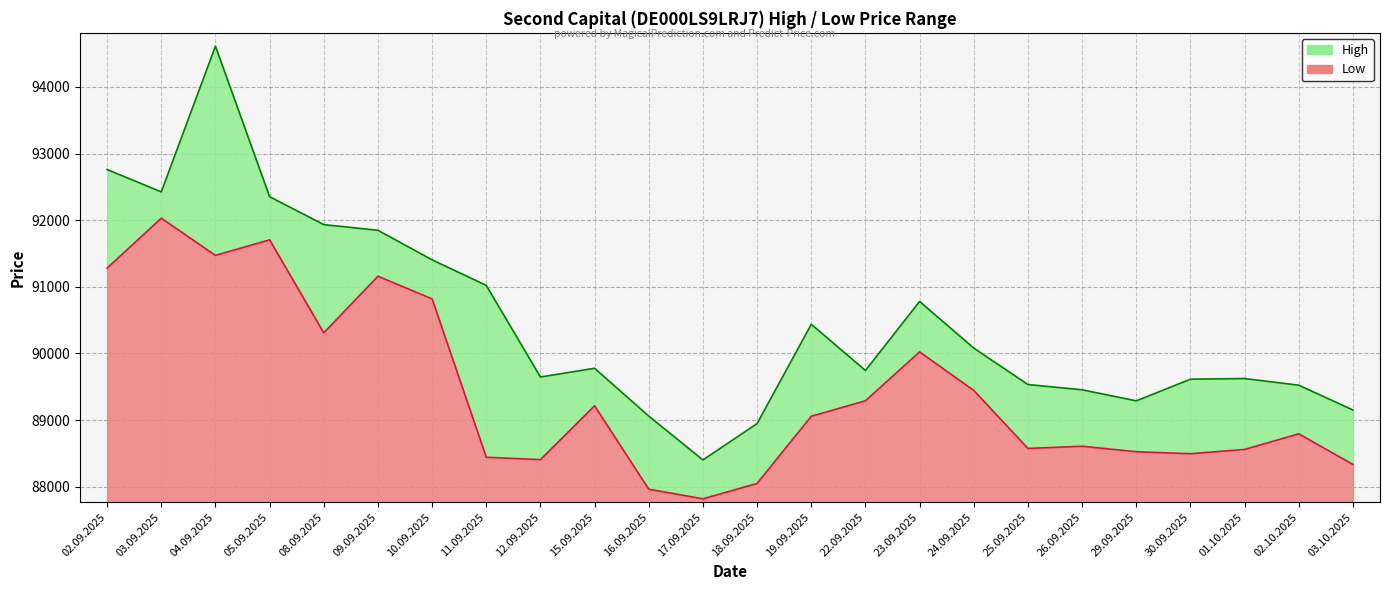

Reading right to left, list all the values displayed in this chart.

High: 89152	89524	89624	89614	89289	89455	89534	90081	90781	89745	90438	88948	88402	89060	89778	89647	91022	91405	91849	91934	92353	94612	92425	92761
Low: 88335	88794	88560	88496	88526	88608	88575	89446	90024	89290	89058	88050	87819	87963	89215	88407	88443	90820	91159	90310	91706	91472	92031	91281